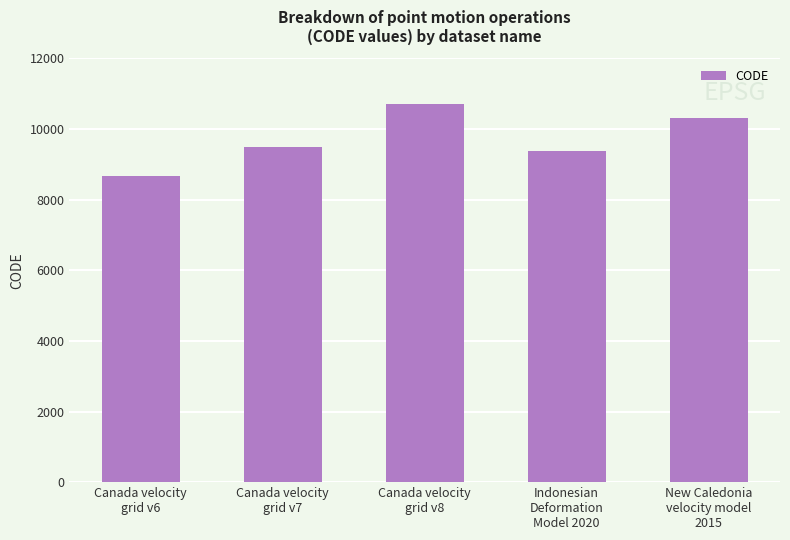

What position from the right is Canada velocity
grid v7?

4